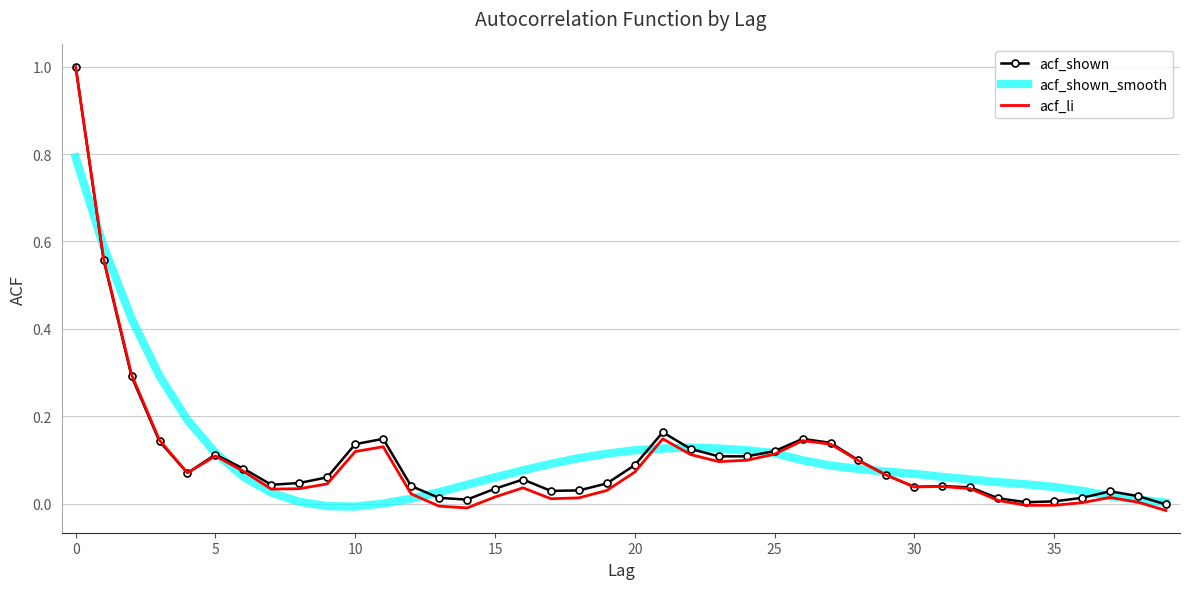

Which series has the largest range (max minus min)?

acf_li